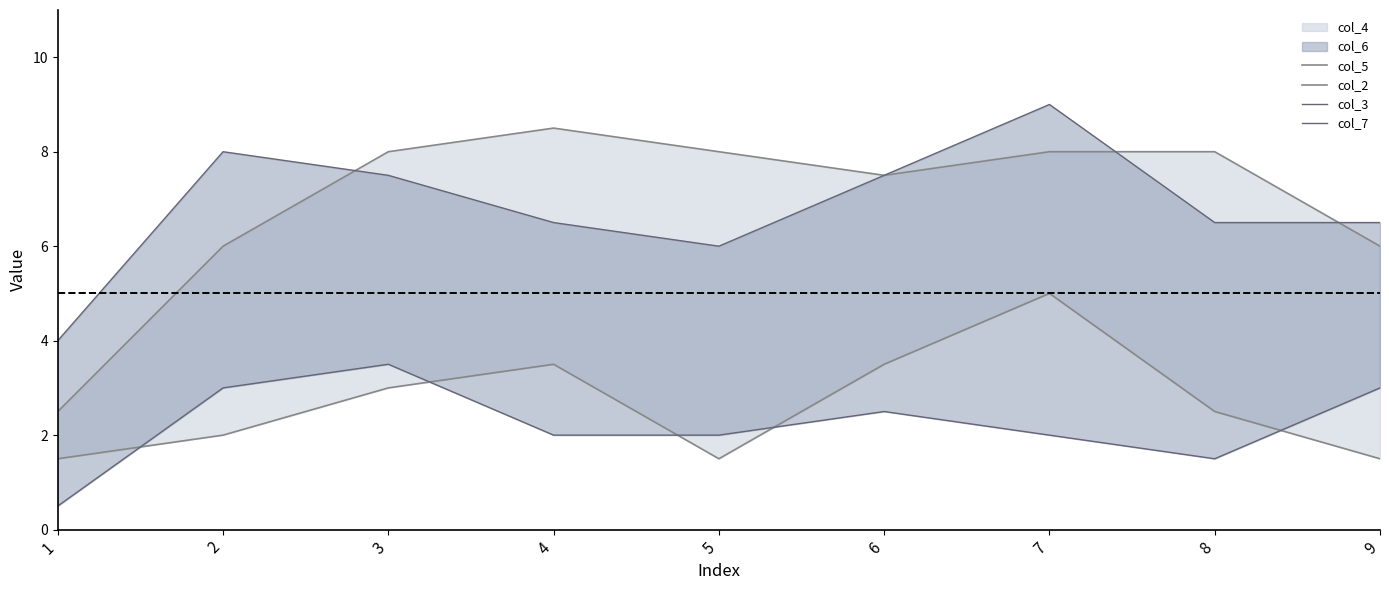

The col_7 series shows 1.5 at 8. True or false?

True